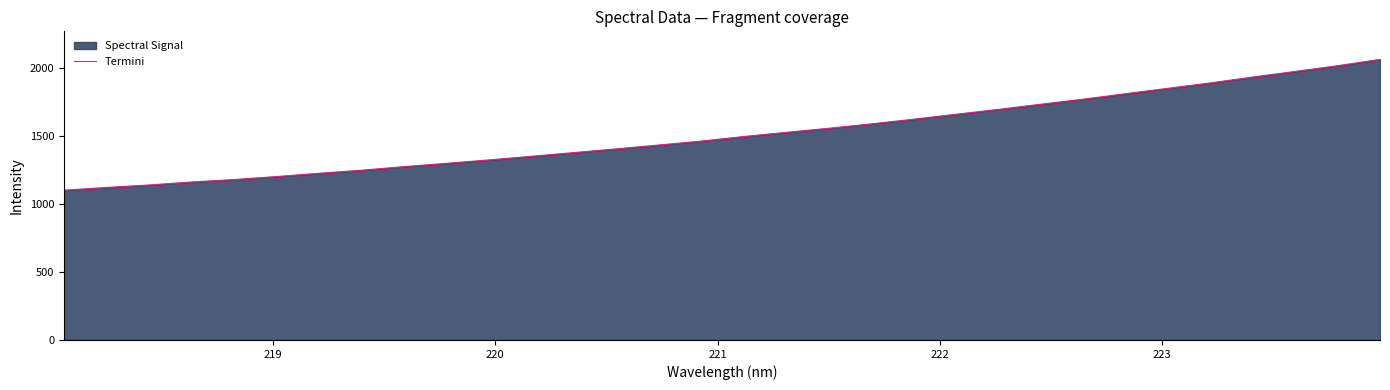

Reading left to right, list all the values displayed in this chart.

1102.2	1122.4	1140.5	1162.4	1180.5	1202.6	1226.6	1249.1	1275.6	1299.9	1324.9	1351.7	1379.0	1406.3	1434.6	1463.5	1497.1	1527.9	1557.7	1590.1	1624.6	1660.8	1696.9	1734.8	1771.9	1812.3	1852.2	1891.7	1935.0	1976.3	2018.2	2064.8